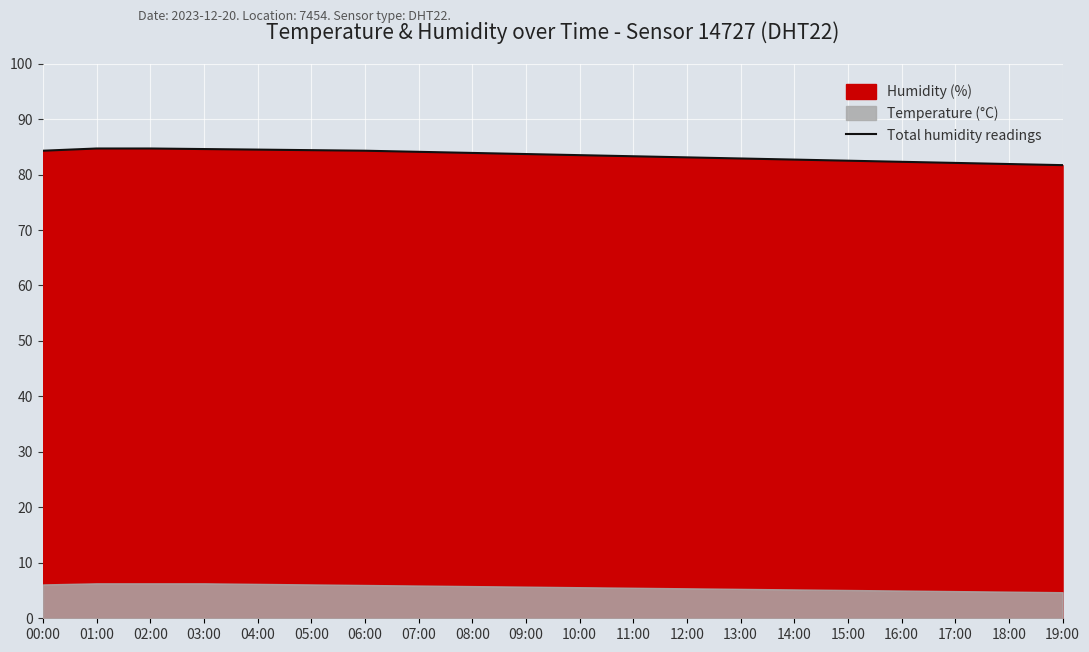

Which category has the highest value across all series?

01:00